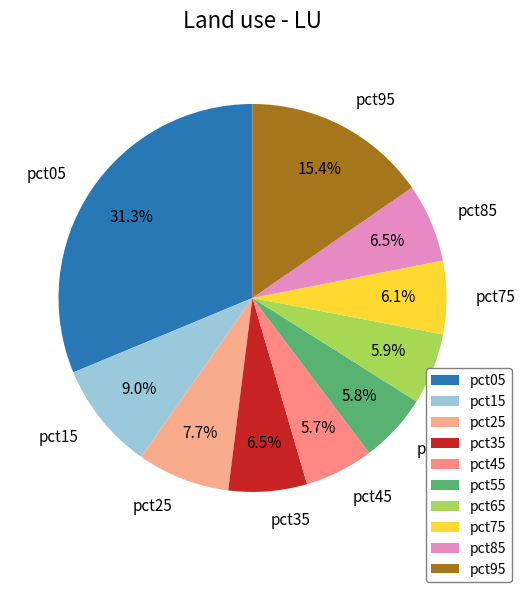

Which has a higher value, pct55 or pct95?

pct95